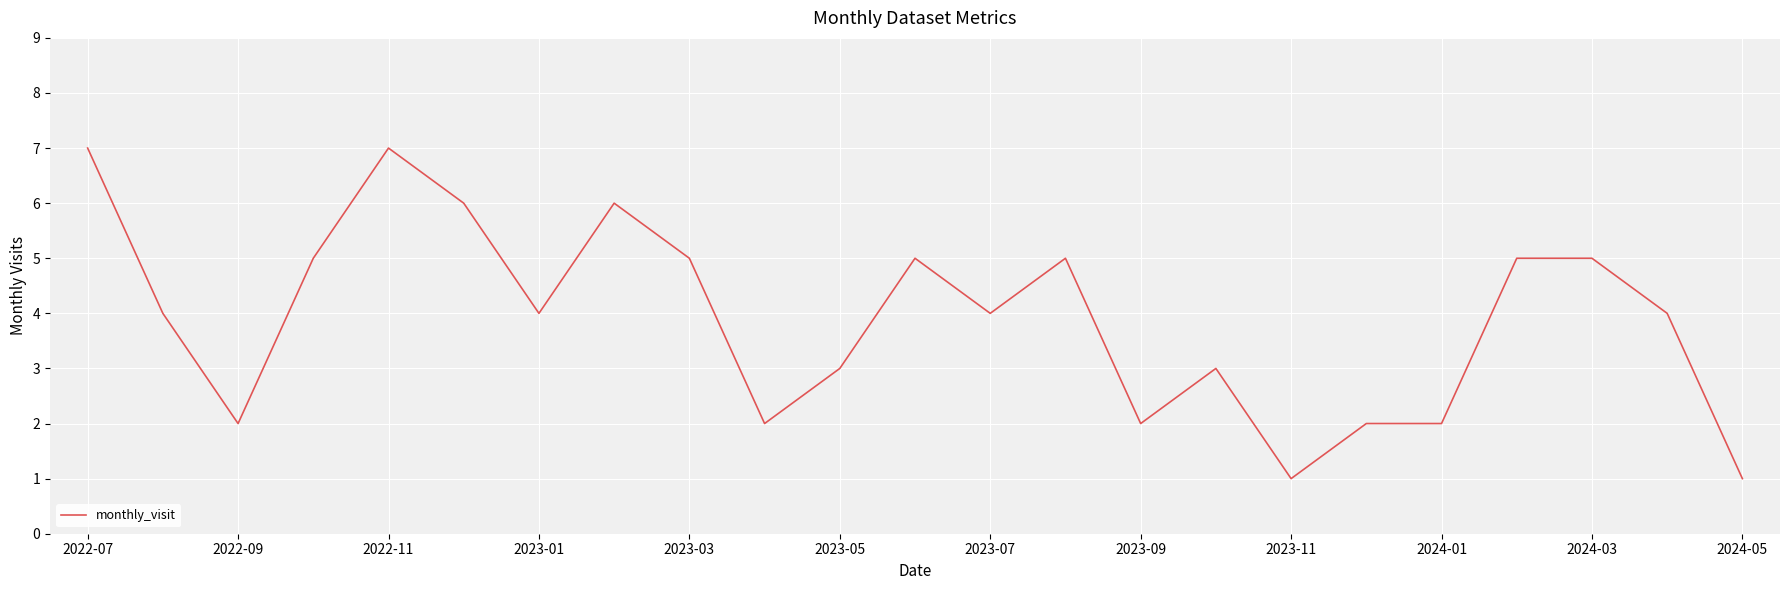

Does the chart display data point markers on the line(s)?

No